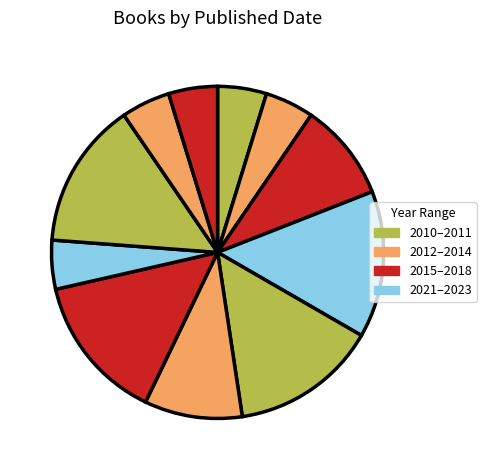

How many slices are in this pie chart?

11